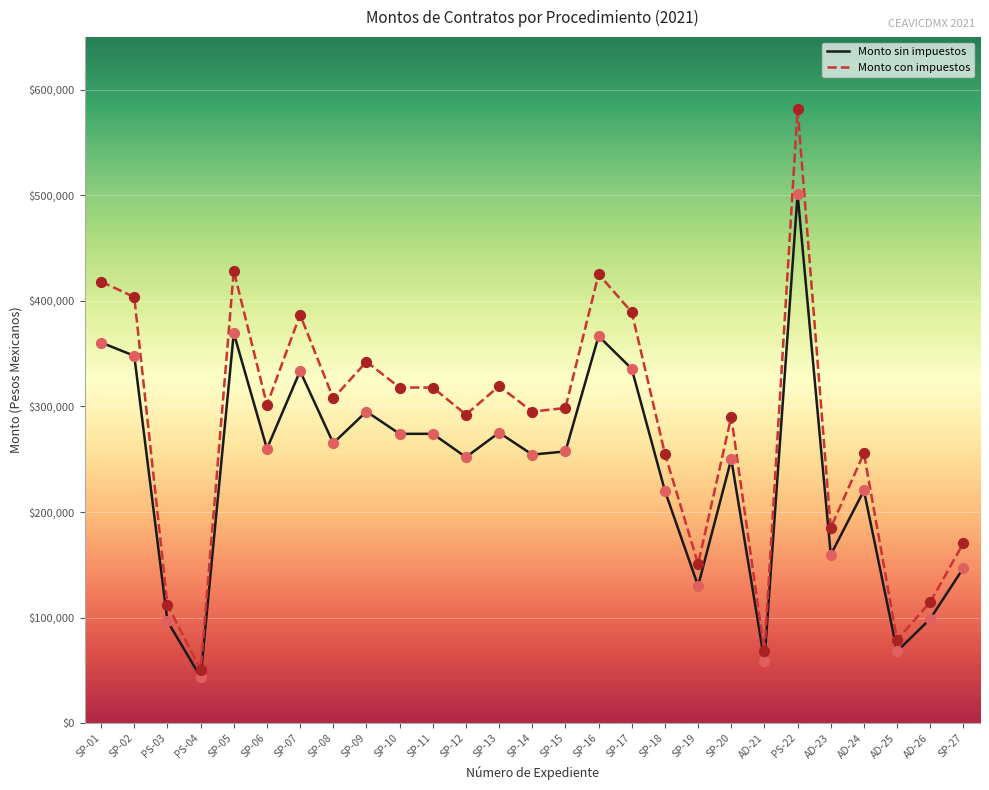

Which series has the largest total across all categories?

Monto con impuestos